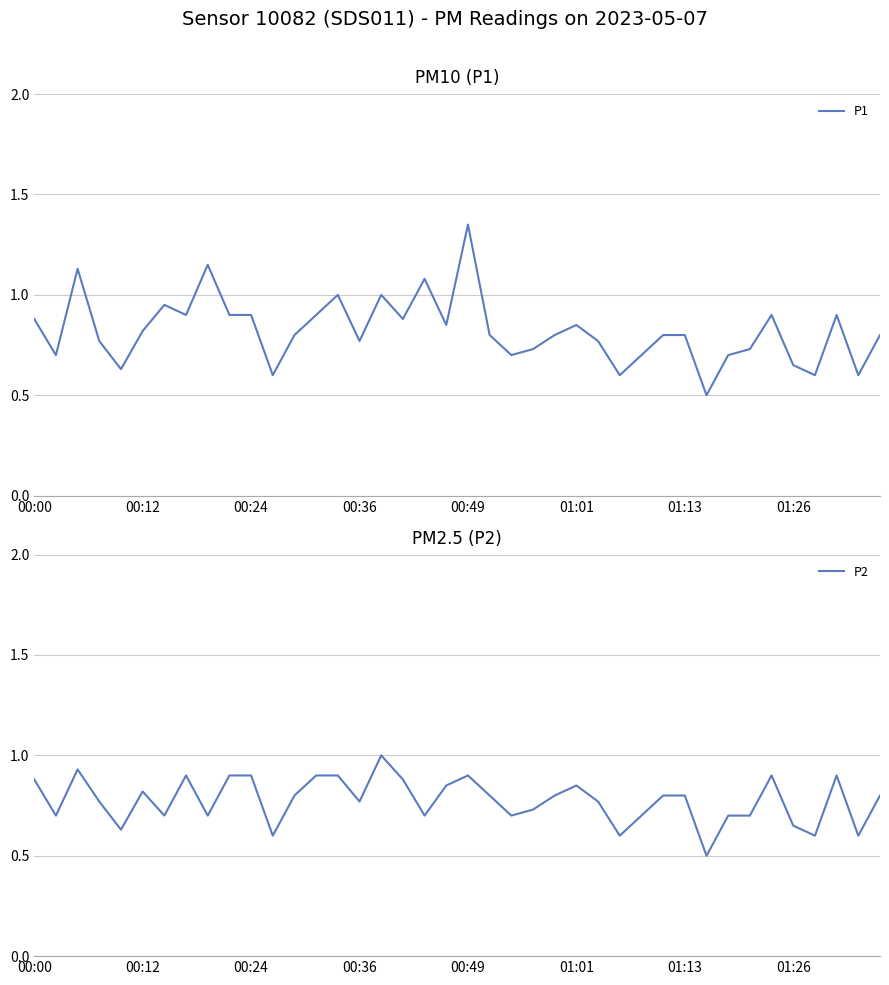

True or false: P2 and P1 cross at least once.

False